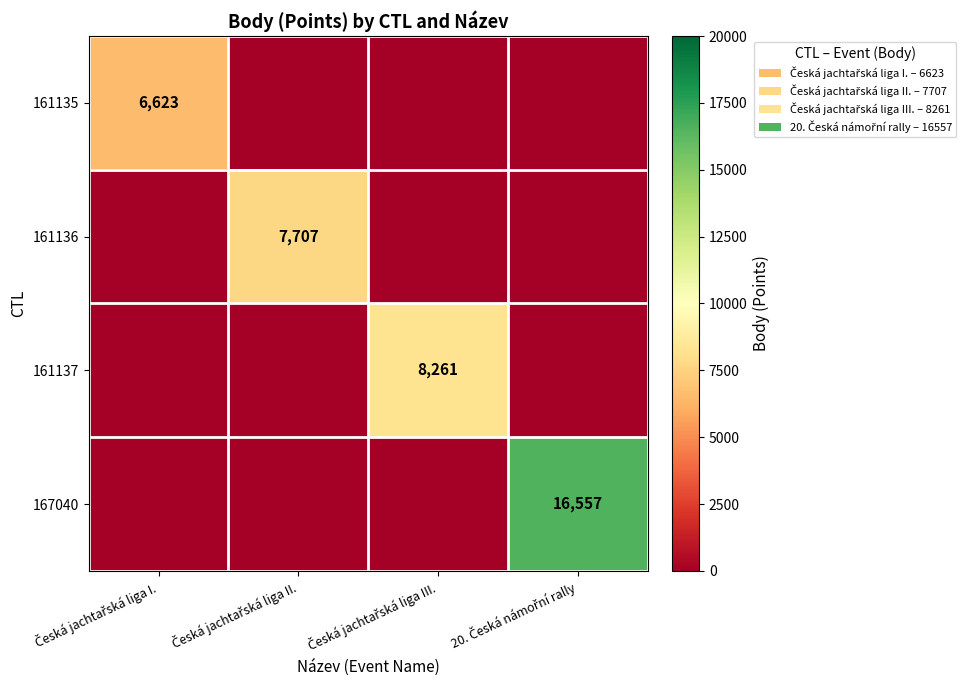

The 167040 series shows 0 at Česká jachtařská liga II.. True or false?

True